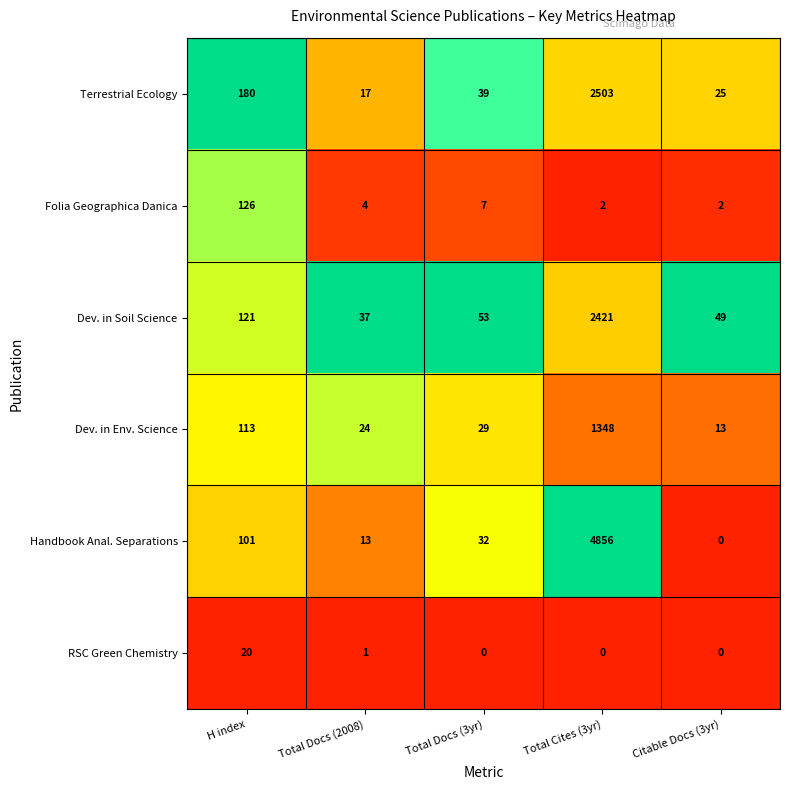

Which series has the widest spread of values?

Handbook Anal. Separations